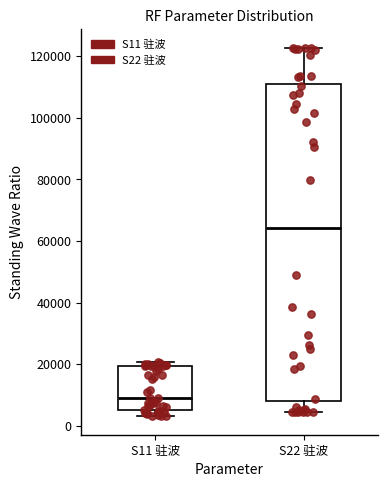

Reading left to right, read every box against the y-axis: the position of its median line, the range the box covers, and the ends of its whiskers. The values are not printed on the chart, so give them approximately, as read against the axis.

S11 驻波: median 10000, box 6000 to 20000, whiskers 4000 to 20000 (just above the box's upper edge)
S22 驻波: median 64000, box 8000 to 110000, whiskers 4000 to 122000